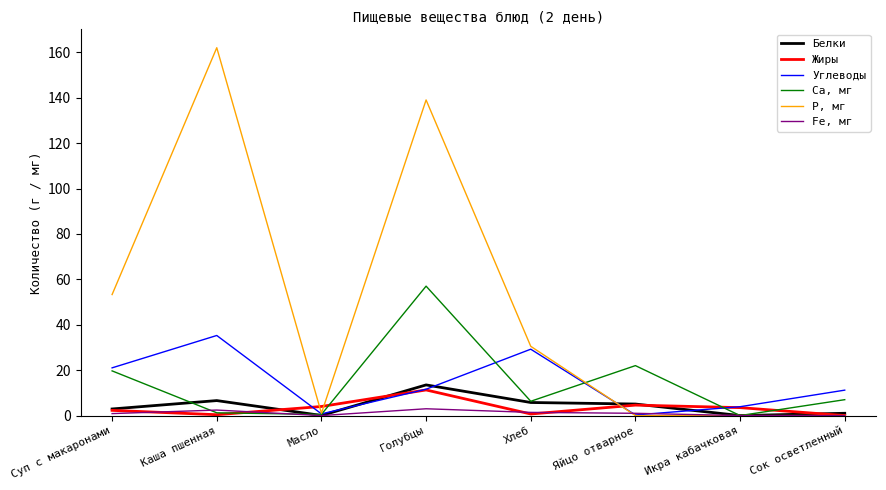

Does the chart have visible grid lines?

No